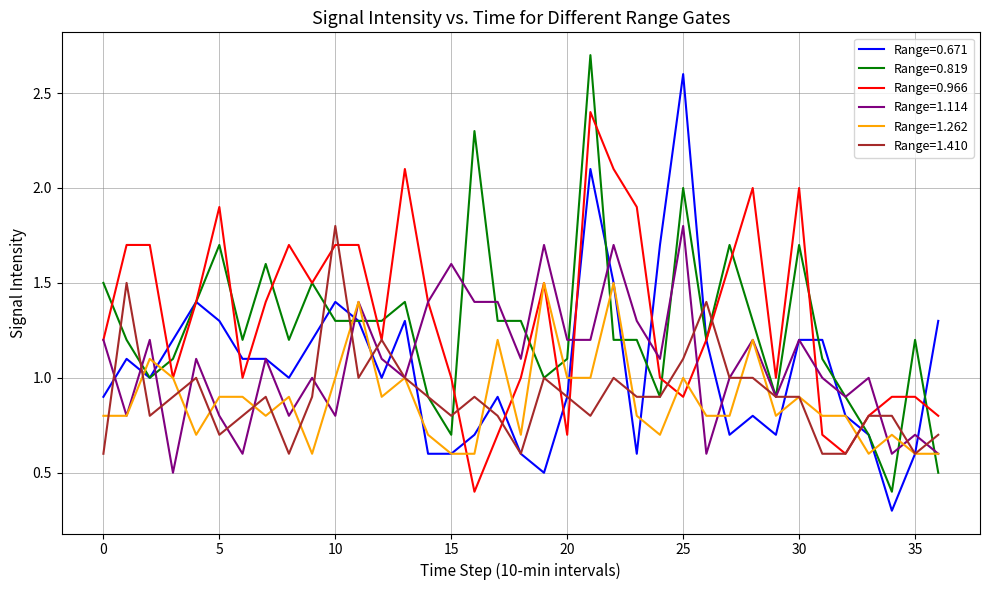

What is the minimum value for Range=1.262?

0.6